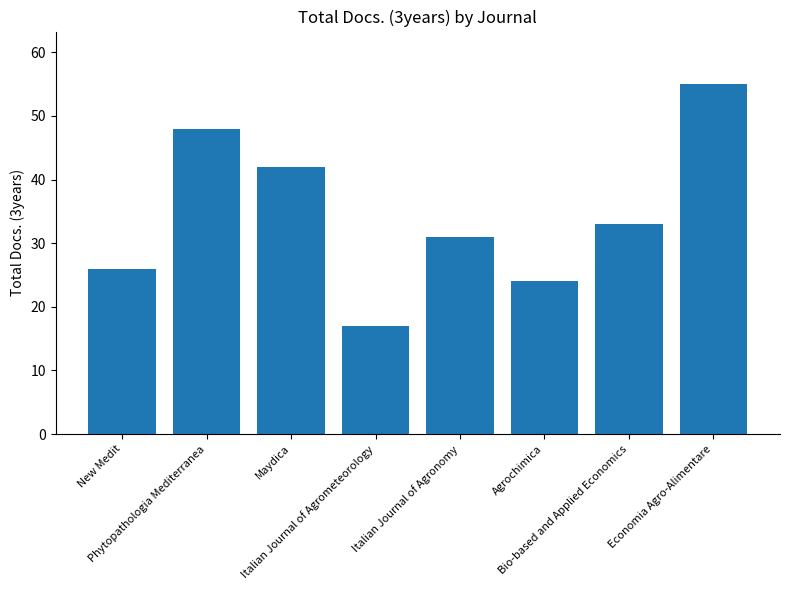

How many bars are there in total?

8